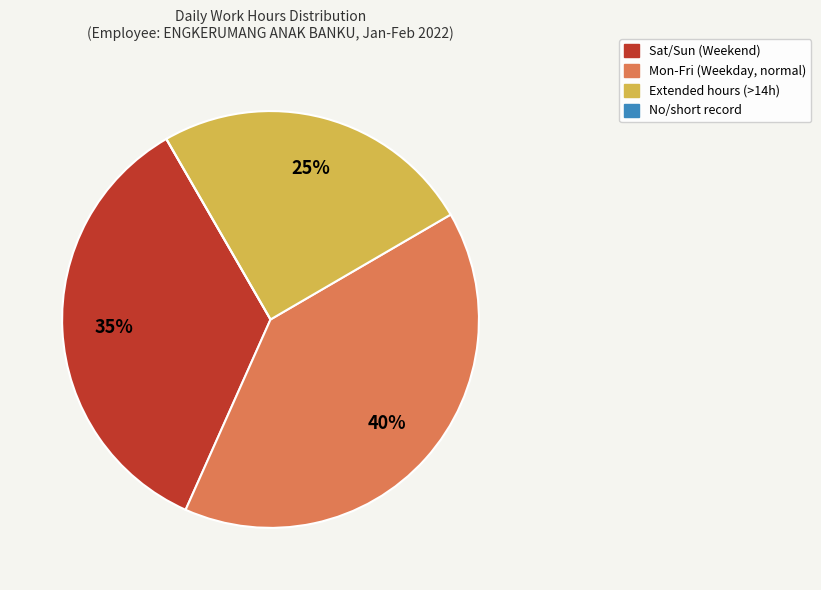

To the nearest percent, what is the average slice percentage?

25%